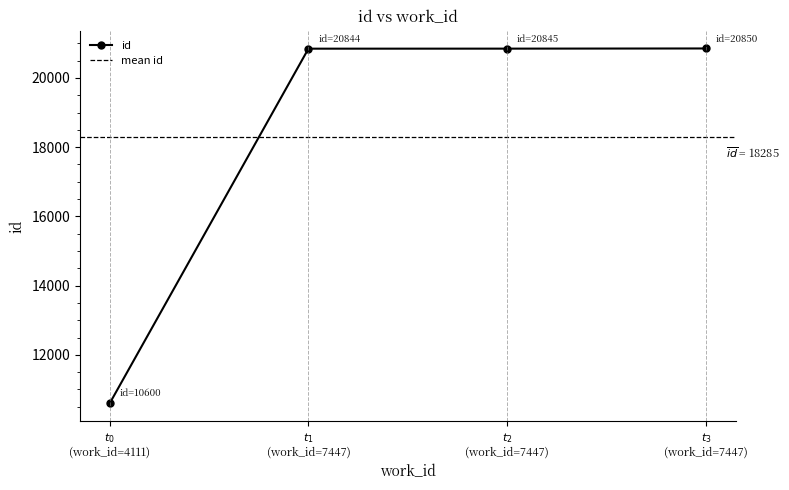

Rank the categories by value from highest to lowest.

$t_3$ (work_id=7447), $t_2$ (work_id=7447), $t_1$ (work_id=7447), $t_0$ (work_id=4111)